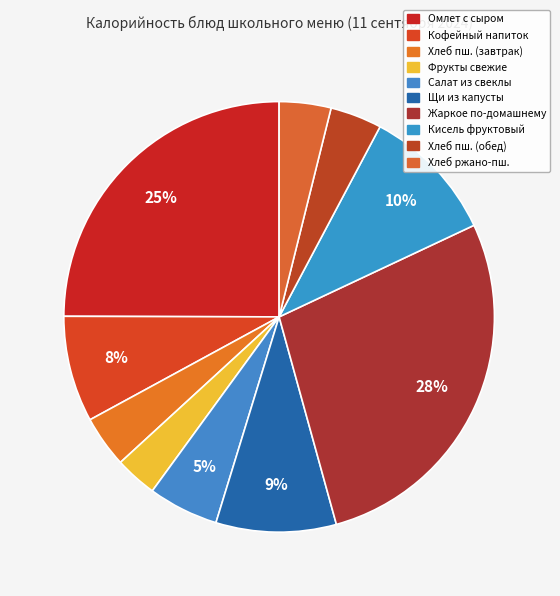

Count the number of slices in the pie.

10